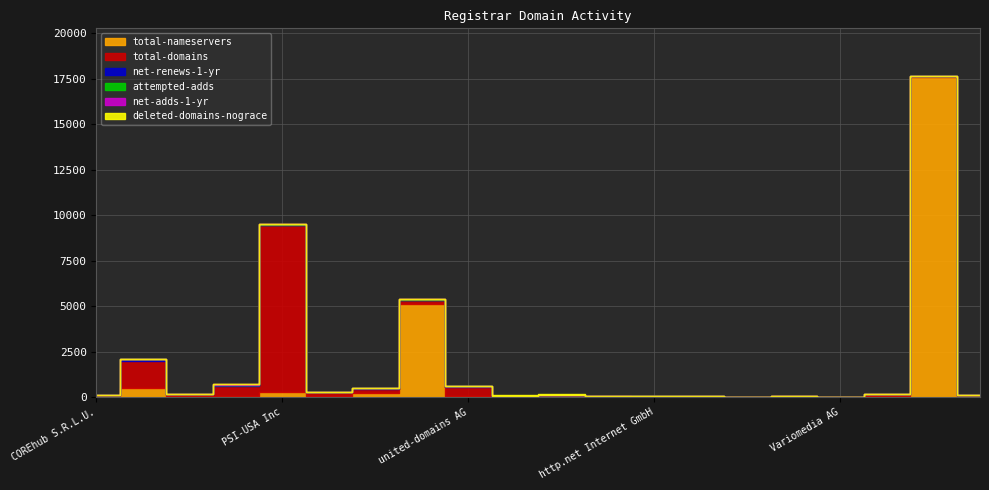

What is the difference between the total-nameservers values at Variomedia AG and OVH?

17600